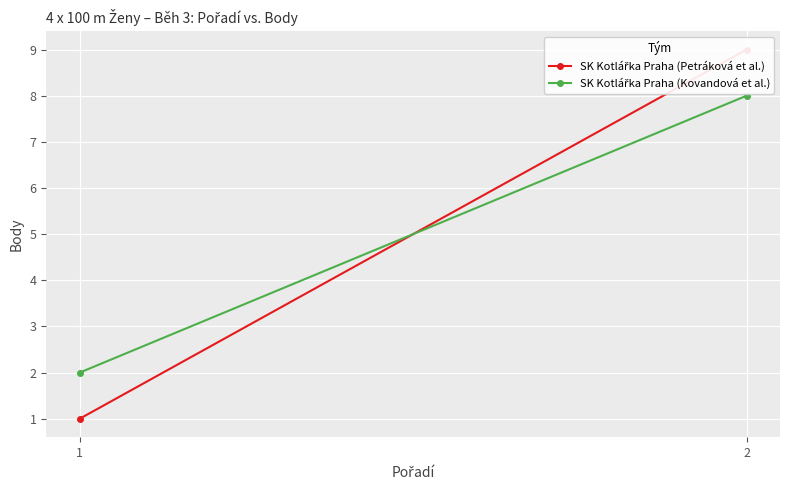

At which category is the sum across all series the highest?

2